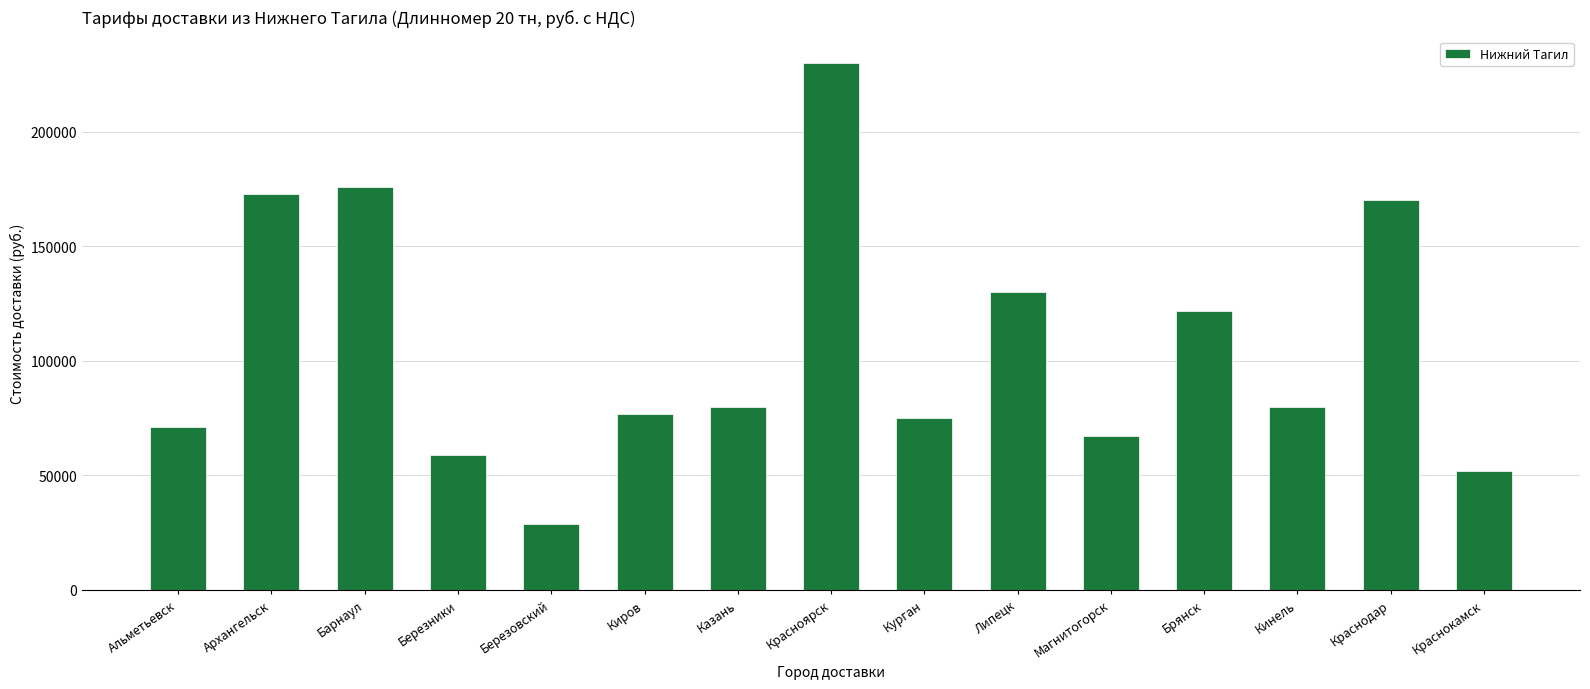

Reading right to left, list all the values displayed in this chart.

Краснокамск=51904	Краснодар=170000	Кинель=80000	Брянск=121775	Магнитогорск=67300	Липецк=130000	Курган=75000	Красноярск=230000	Казань=80000	Киров=77000	Березовский=28570	Березники=59000	Барнаул=175870	Архангельск=173000	Альметьевск=71063